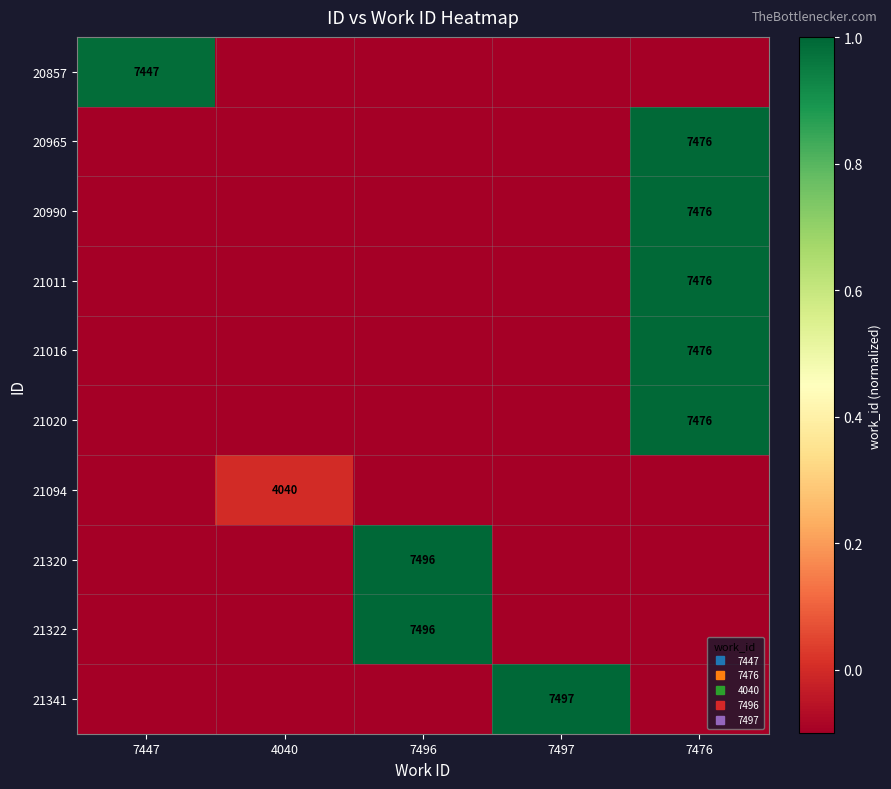

What is the maximum value shown in the chart?

1.0